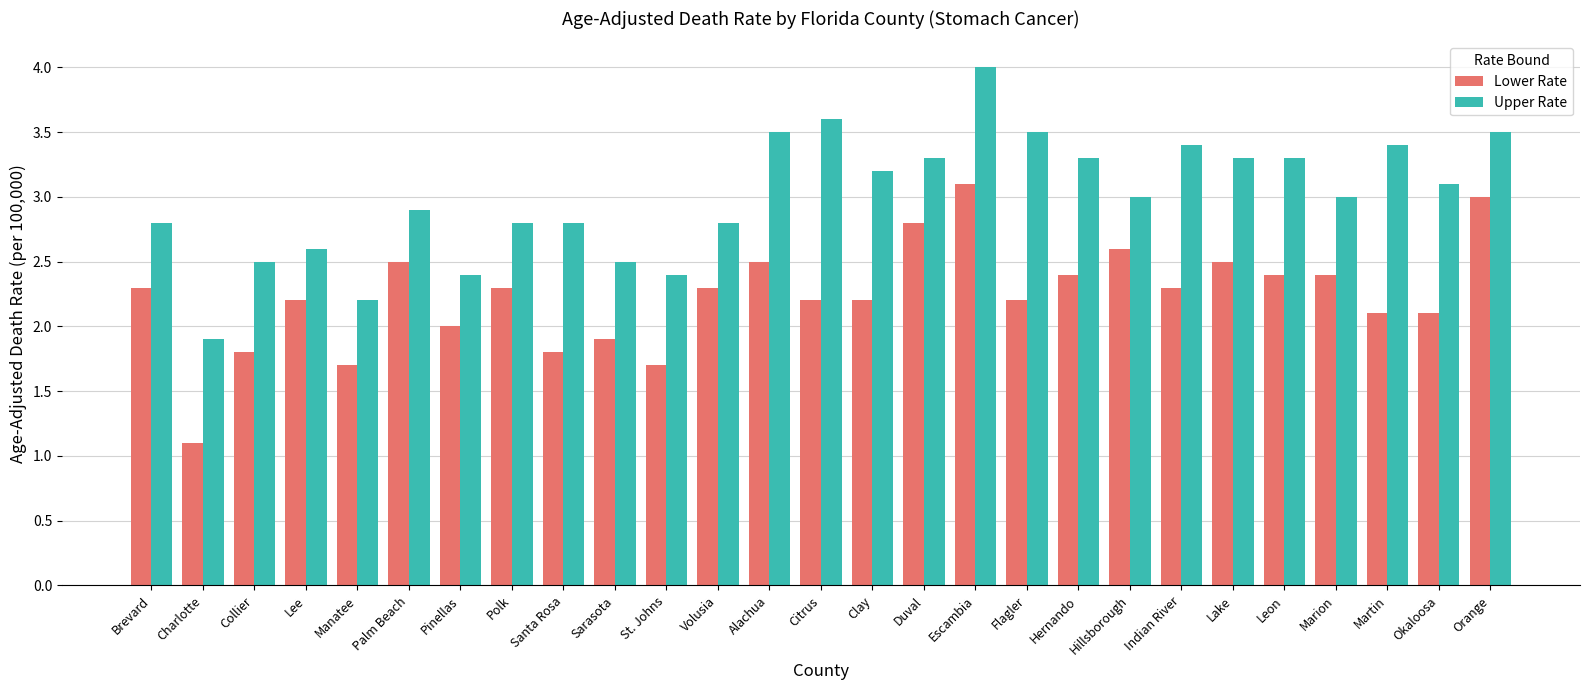

What are all the series names shown in the legend?

Lower Rate, Upper Rate